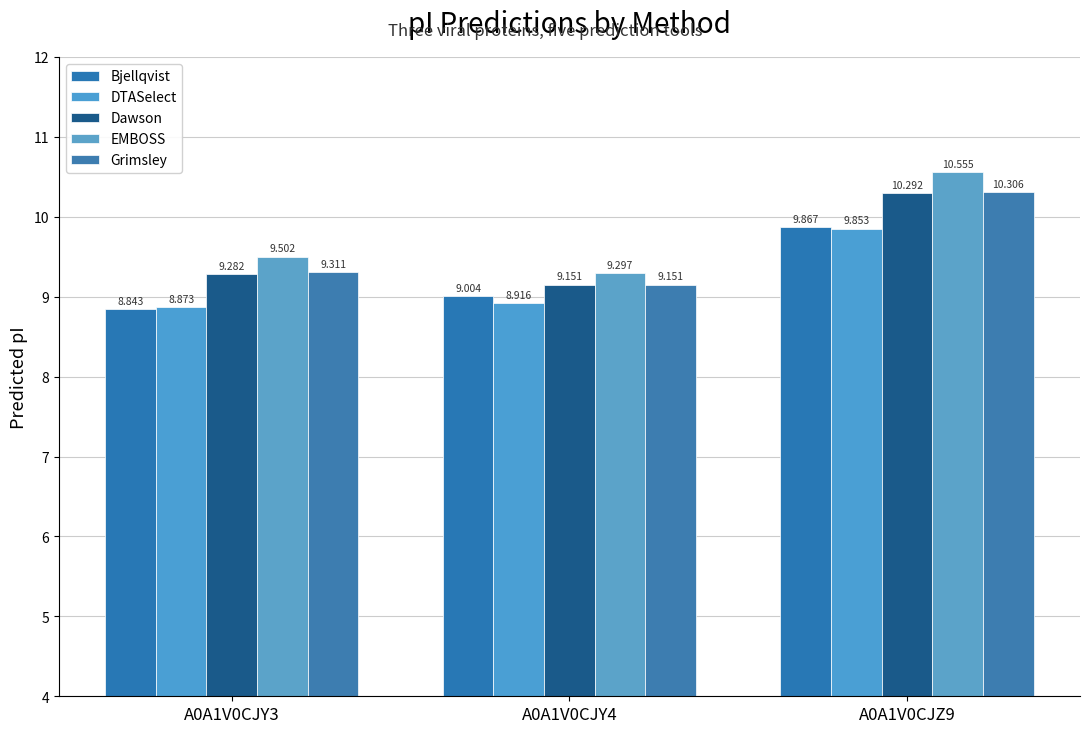

How many groups of bars are there?

3